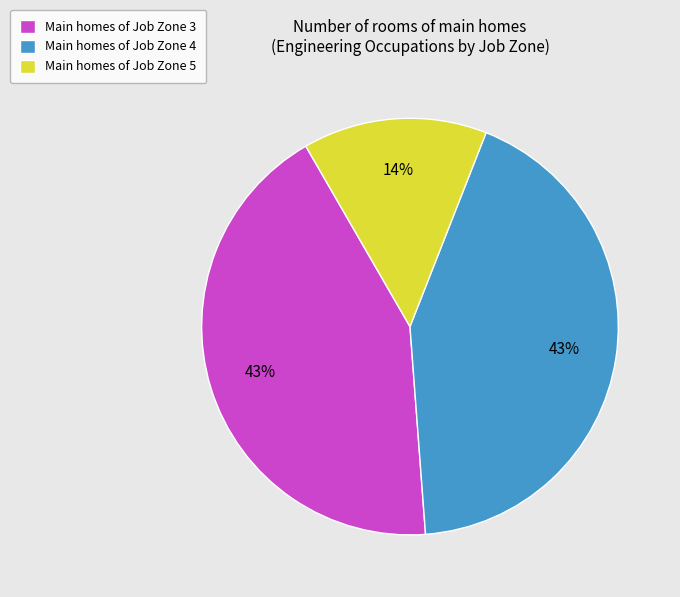

Does any single category account for the majority?

No